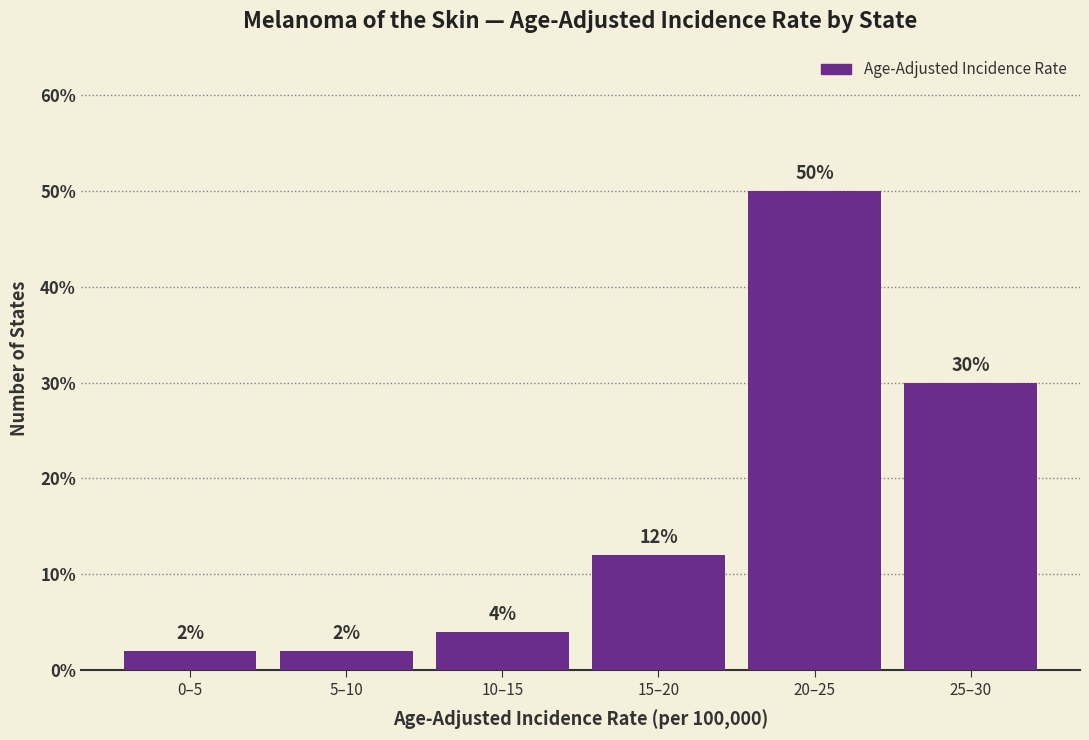

Reading left to right, extract all data points from this chart.

2	2	4	12	50	30